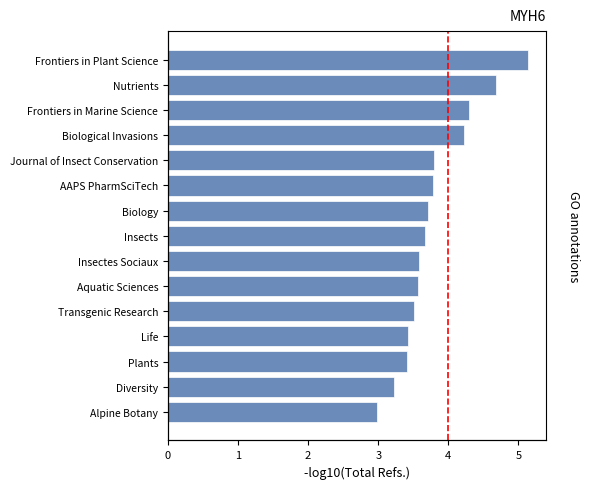

The value at Insectes Sociaux is 3.6. True or false?

True